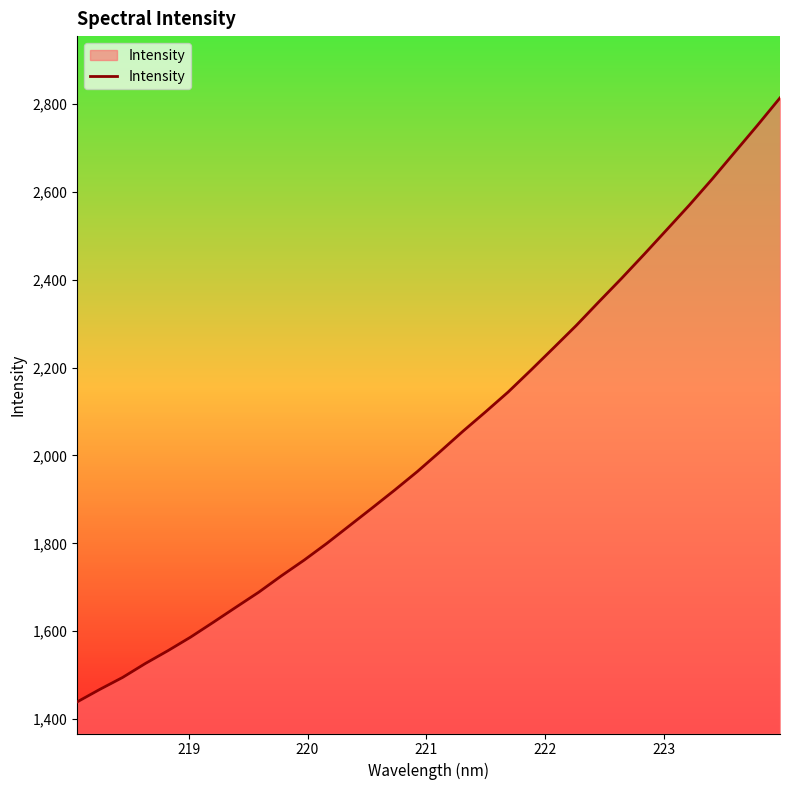

What is the greatest value displayed?

2814.3